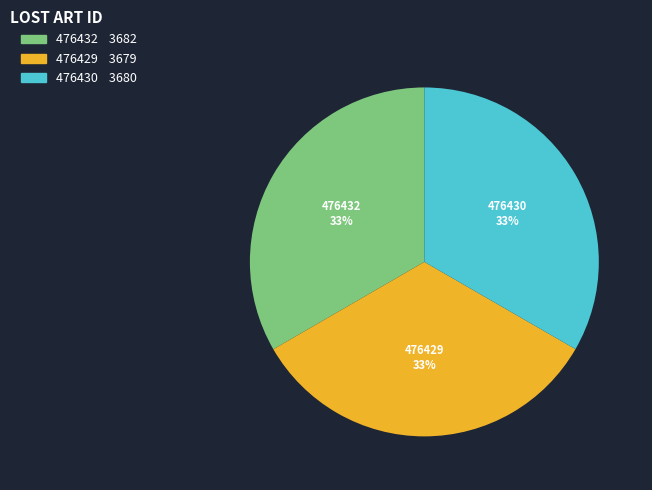

Count the number of slices in the pie.

3